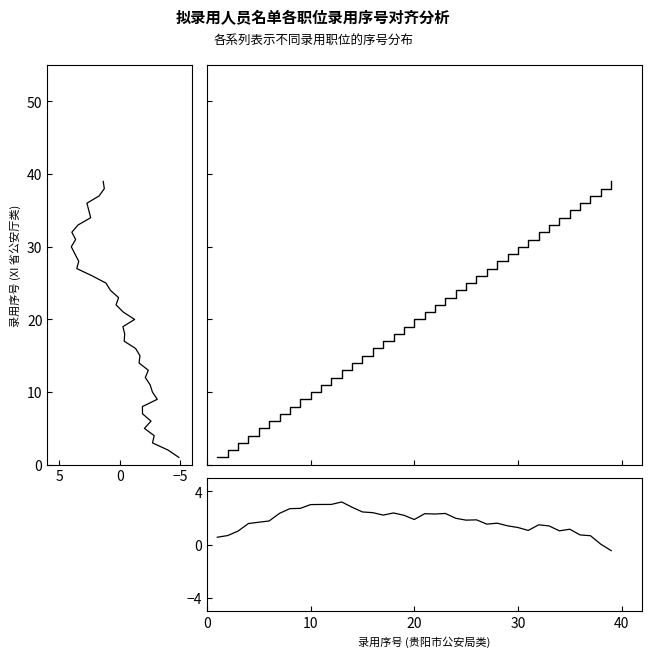

How many lines are shown in the chart?

3